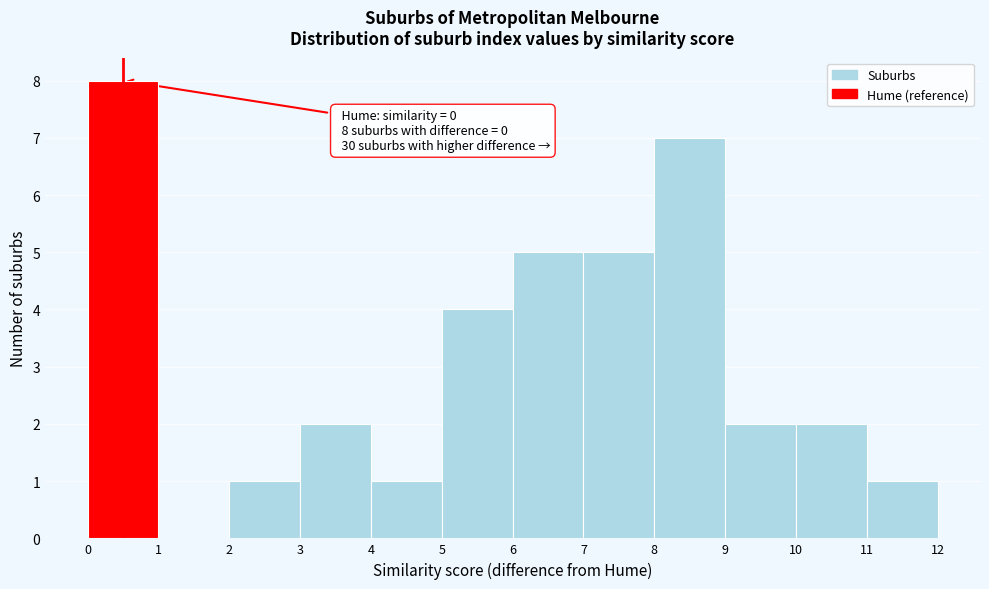

Over which range of the x-axis is the bar tallest?

0 to 1